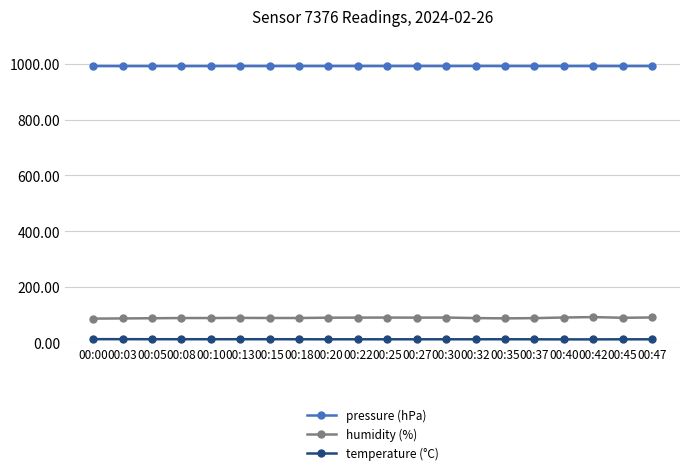

True or false: temperature (°C) has more than 2 interior local peaks.

True